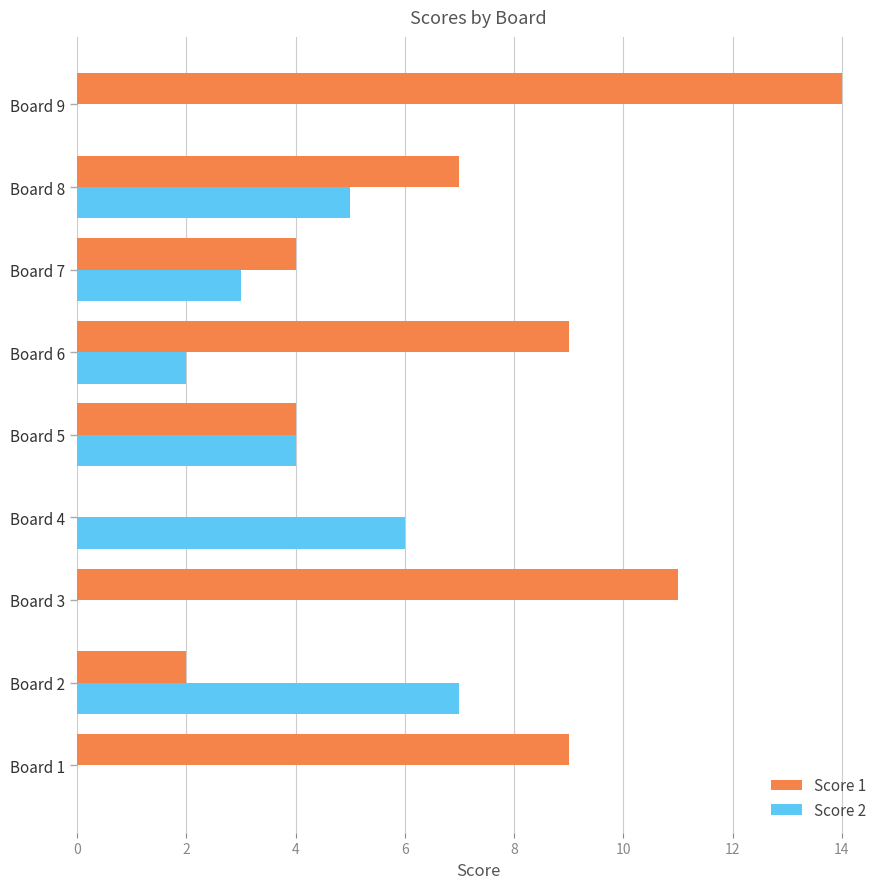

The value of Score 1 at Board 8 is 7. True or false?

True